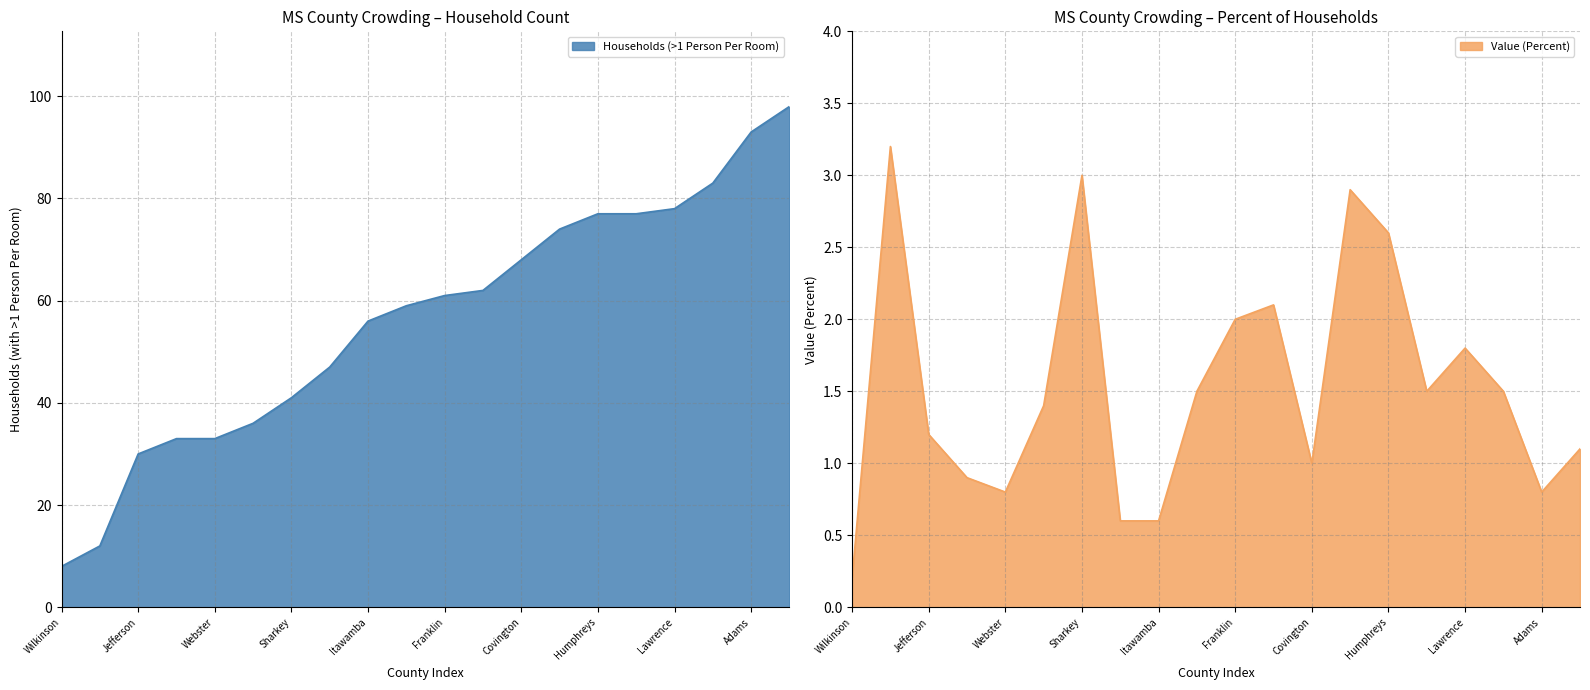

What is the value of the Households (>1 Person Per Room) point at the 1st from the left?

8.0